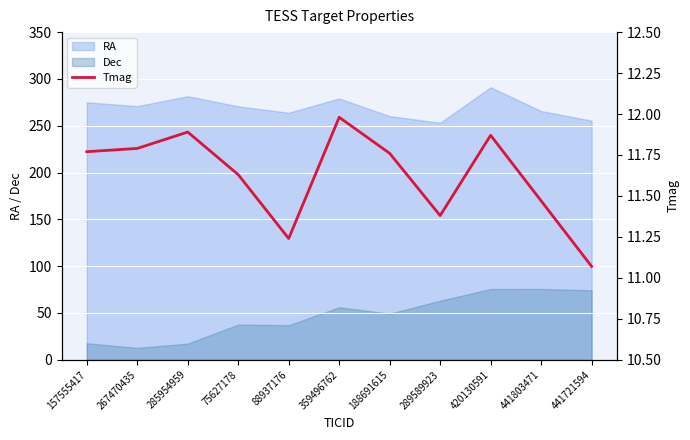

True or false: RA has a value of 291.1 at 420130591.

True